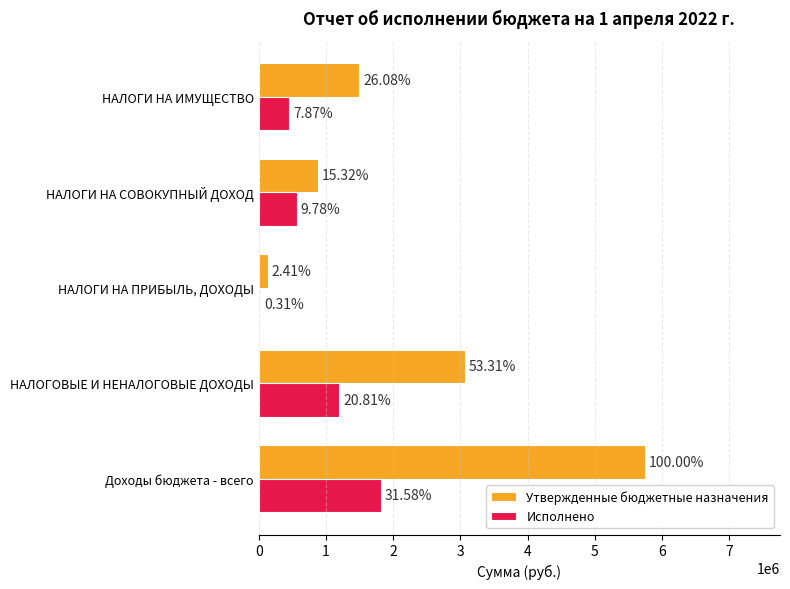

What are all the series names shown in the legend?

Утвержденные бюджетные назначения, Исполнено